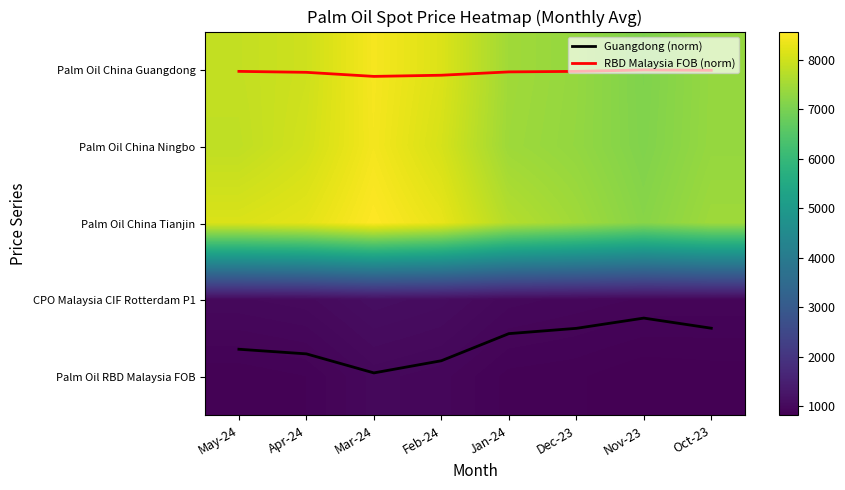

Which label corresponds to the largest value in the chart?

Mar-24